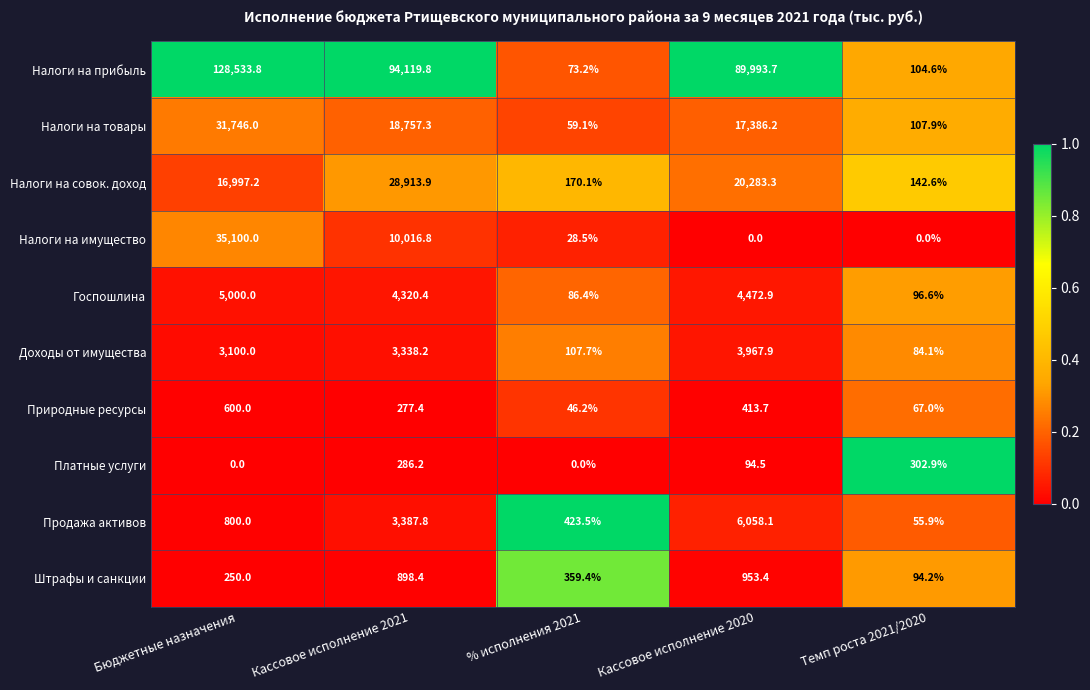

Which series has the largest total across all categories?

Налоги на прибыль